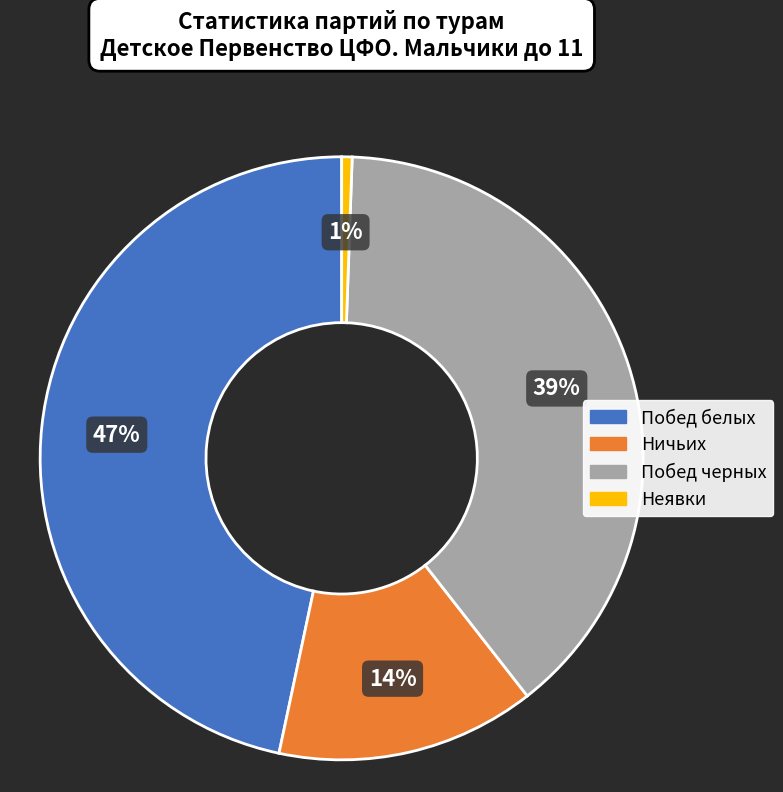

To the nearest percent, what is the difference between the largest and smallest slice percentages?

46%